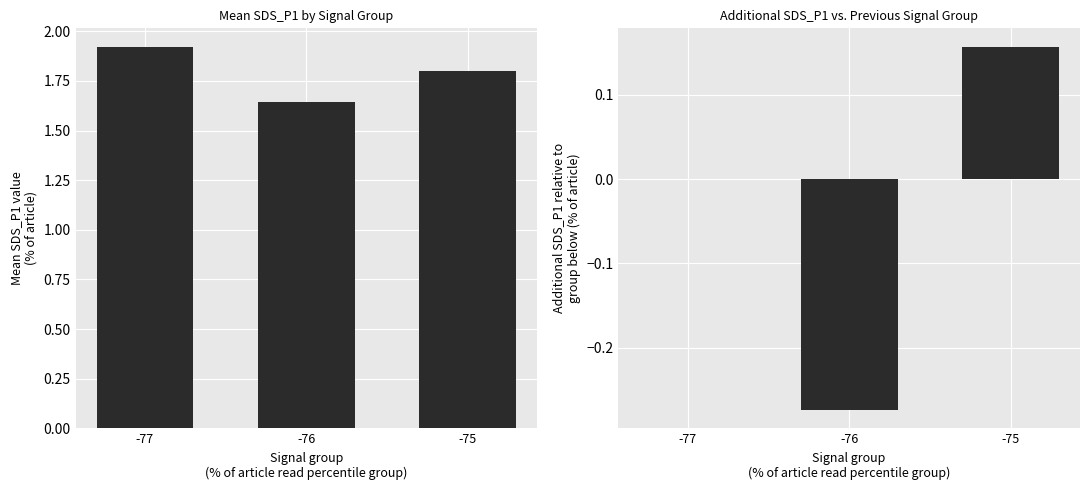

What is the smallest value displayed?

-0.3